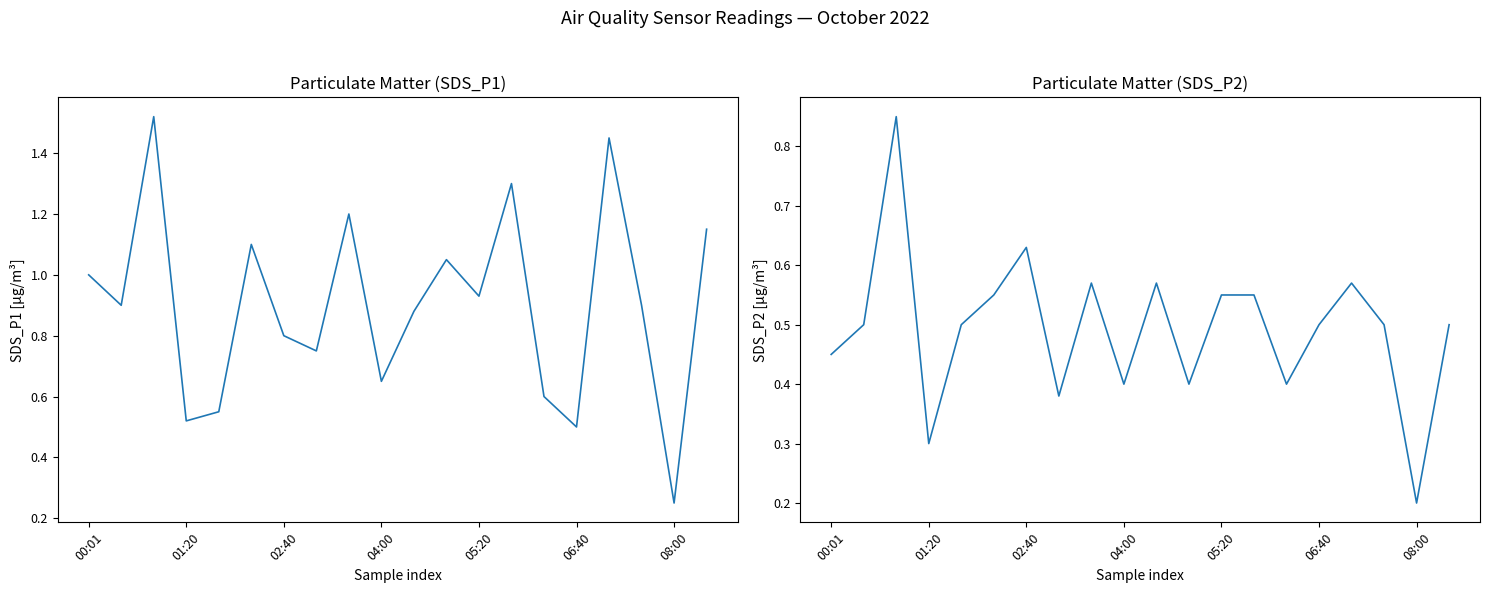

What is the minimum value shown in the chart?

0.2